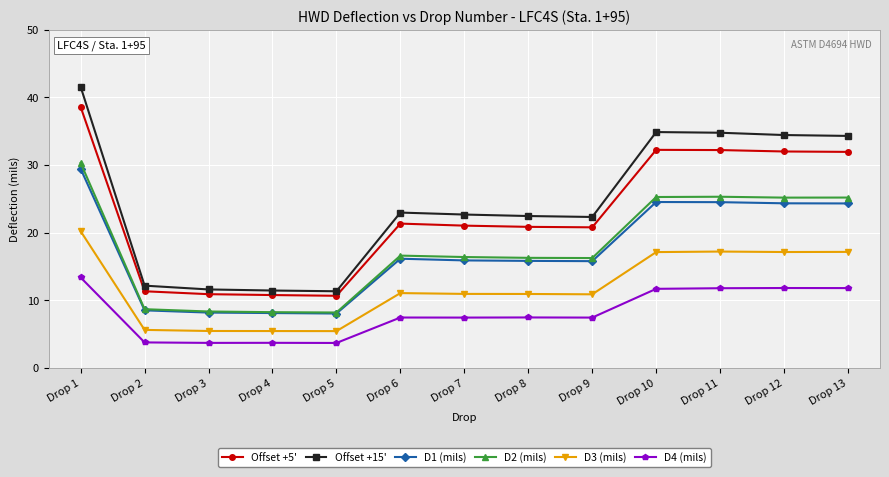

What is the value of the D2 (mils) point at the 3rd from the left?

8.4